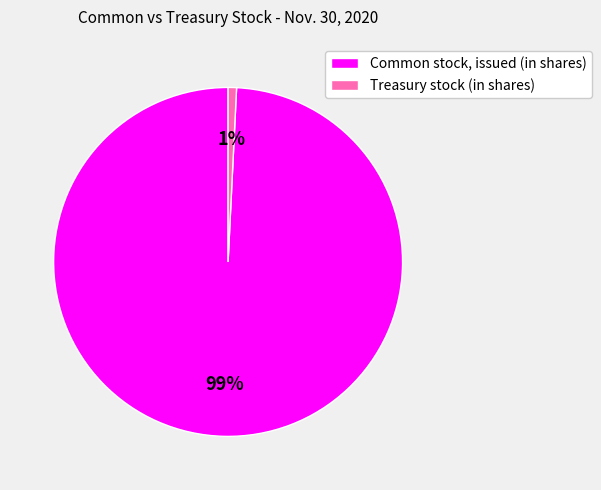

Is it true that Common stock, issued (in shares) is 88% of the pie?

False